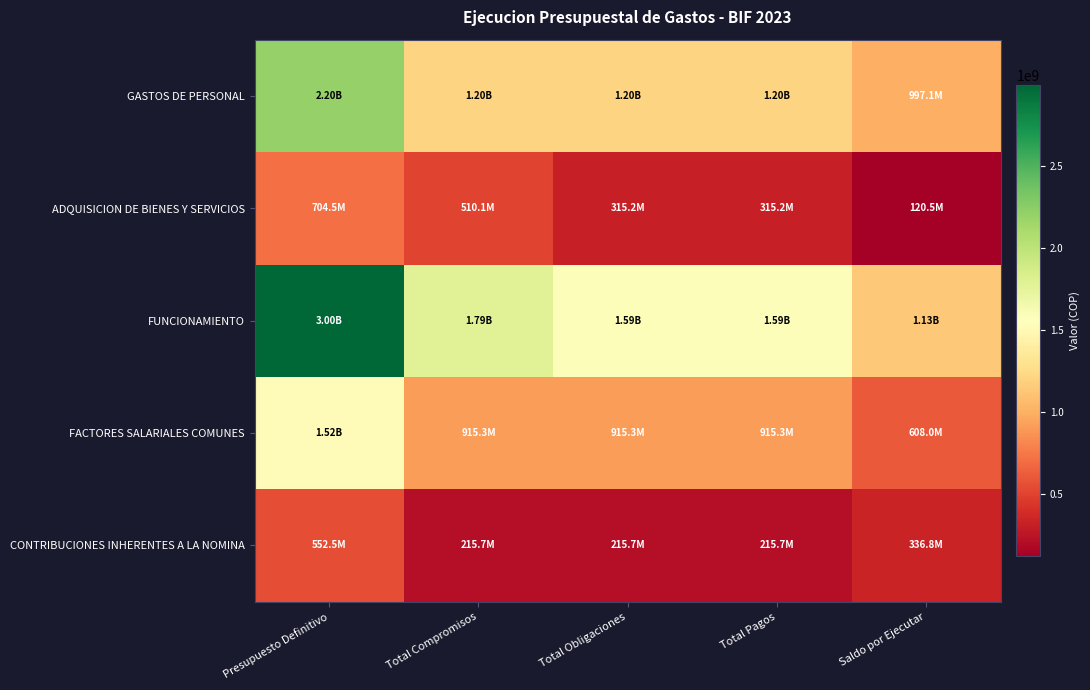

Which series has the largest range (max minus min)?

FUNCIONAMIENTO